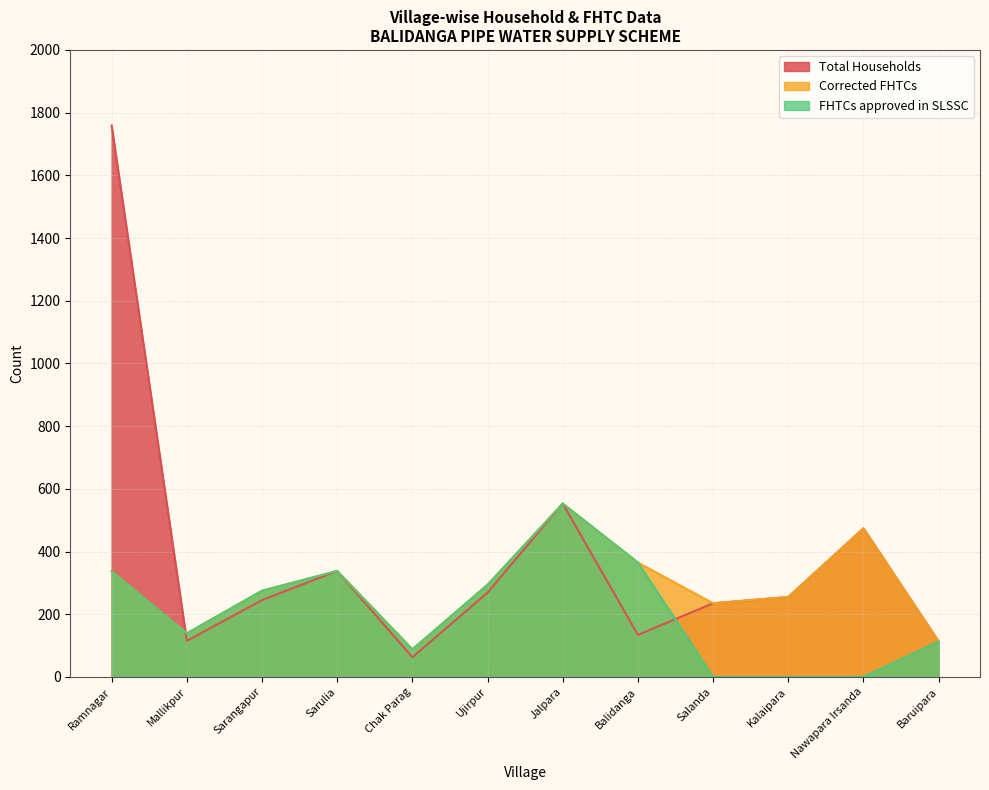

Does the chart have visible grid lines?

Yes